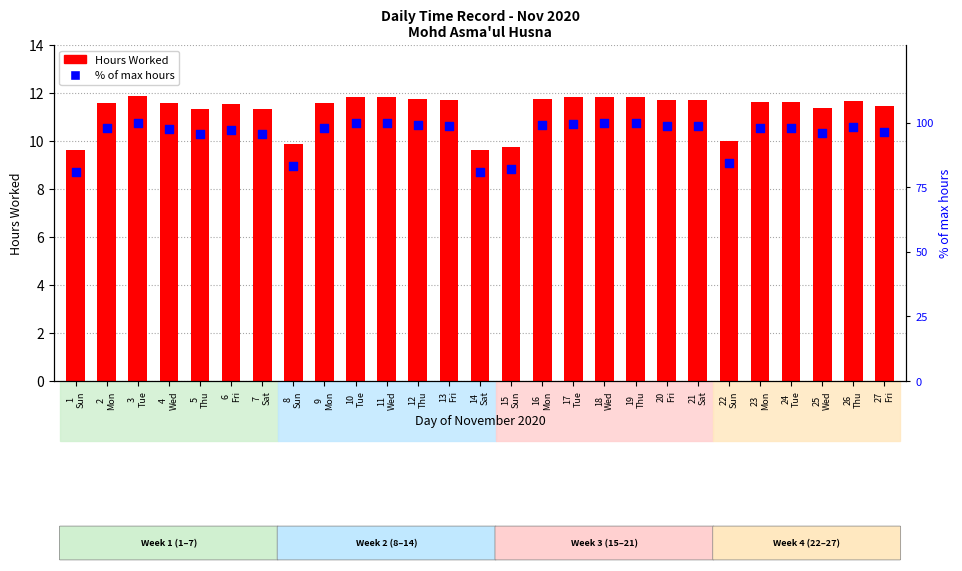

Which series has the largest total across all categories?

% of max hours